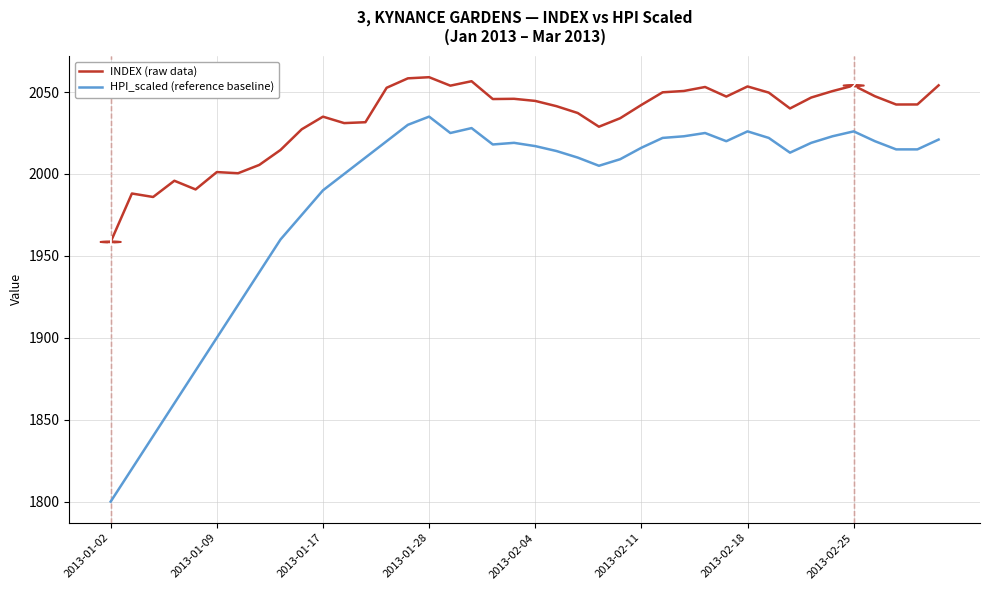

List the series in order of their peak value, lowest first.

HPI_scaled (reference baseline), INDEX (raw data)